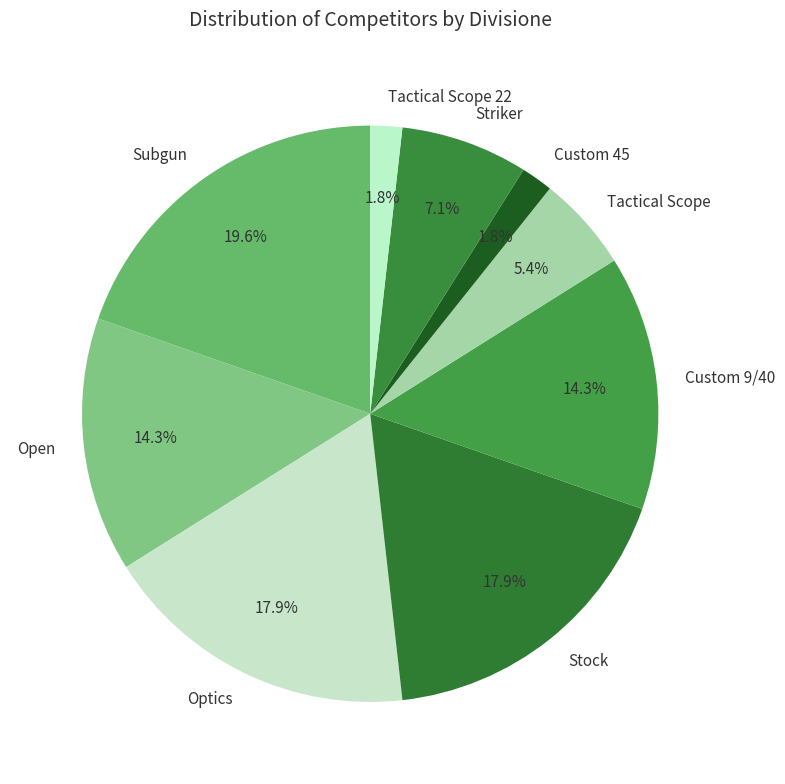

Is there any slice that represents more than half of the pie?

No